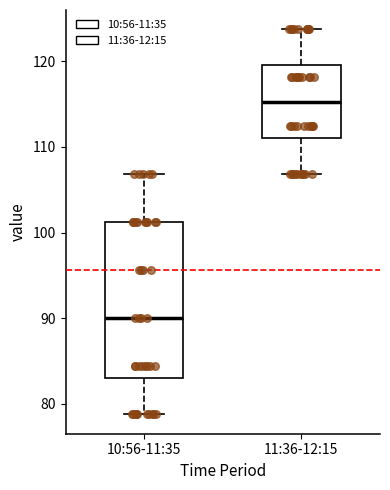

Comparing the boxes themselves (not the whiskers), which one is the tallest?

10:56-11:35